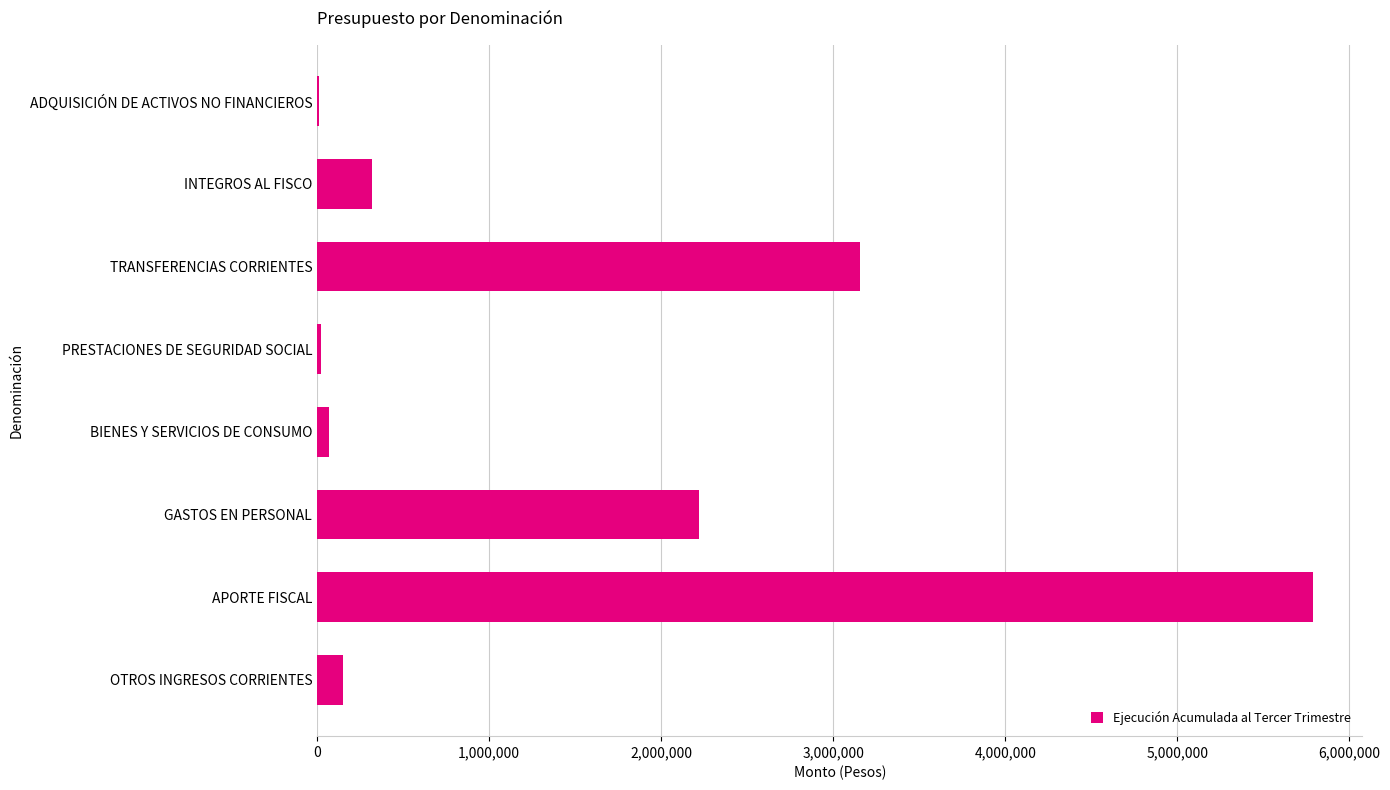

What is the greatest value displayed?

5786179